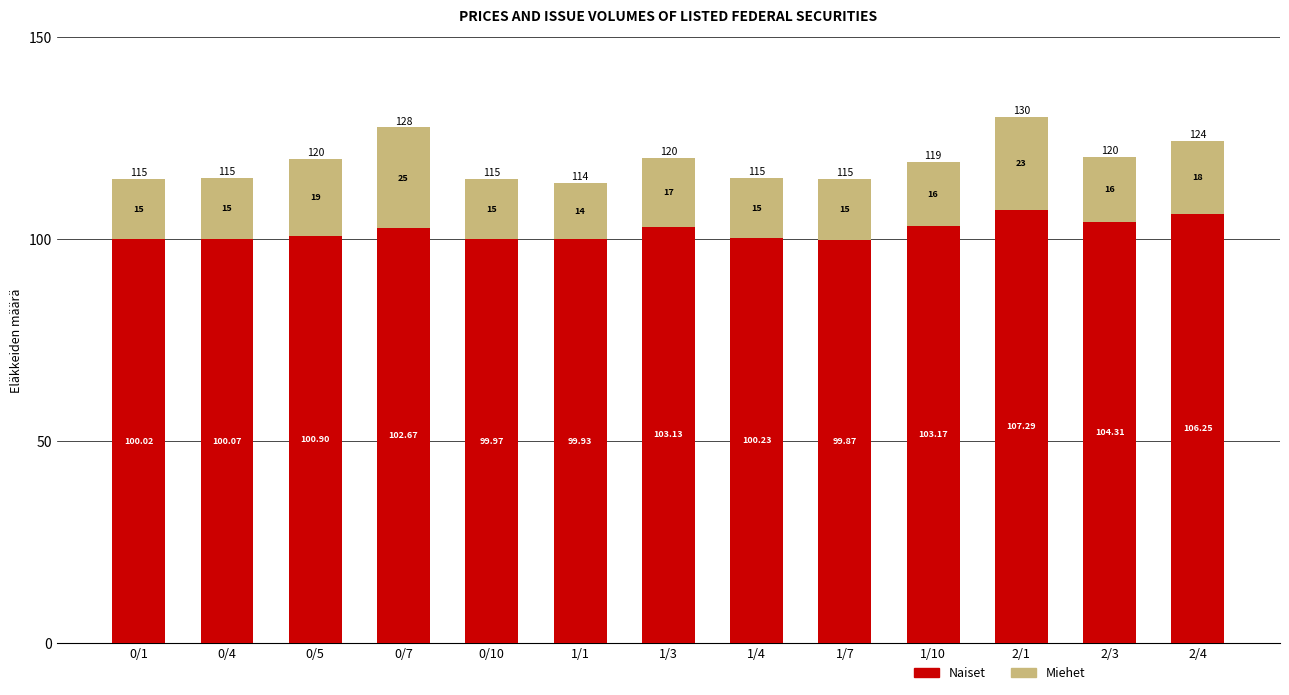

How many bars are there in total?

13